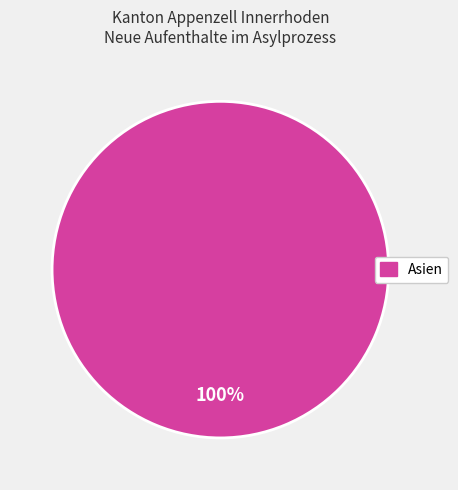

Does any single category account for the majority?

Yes